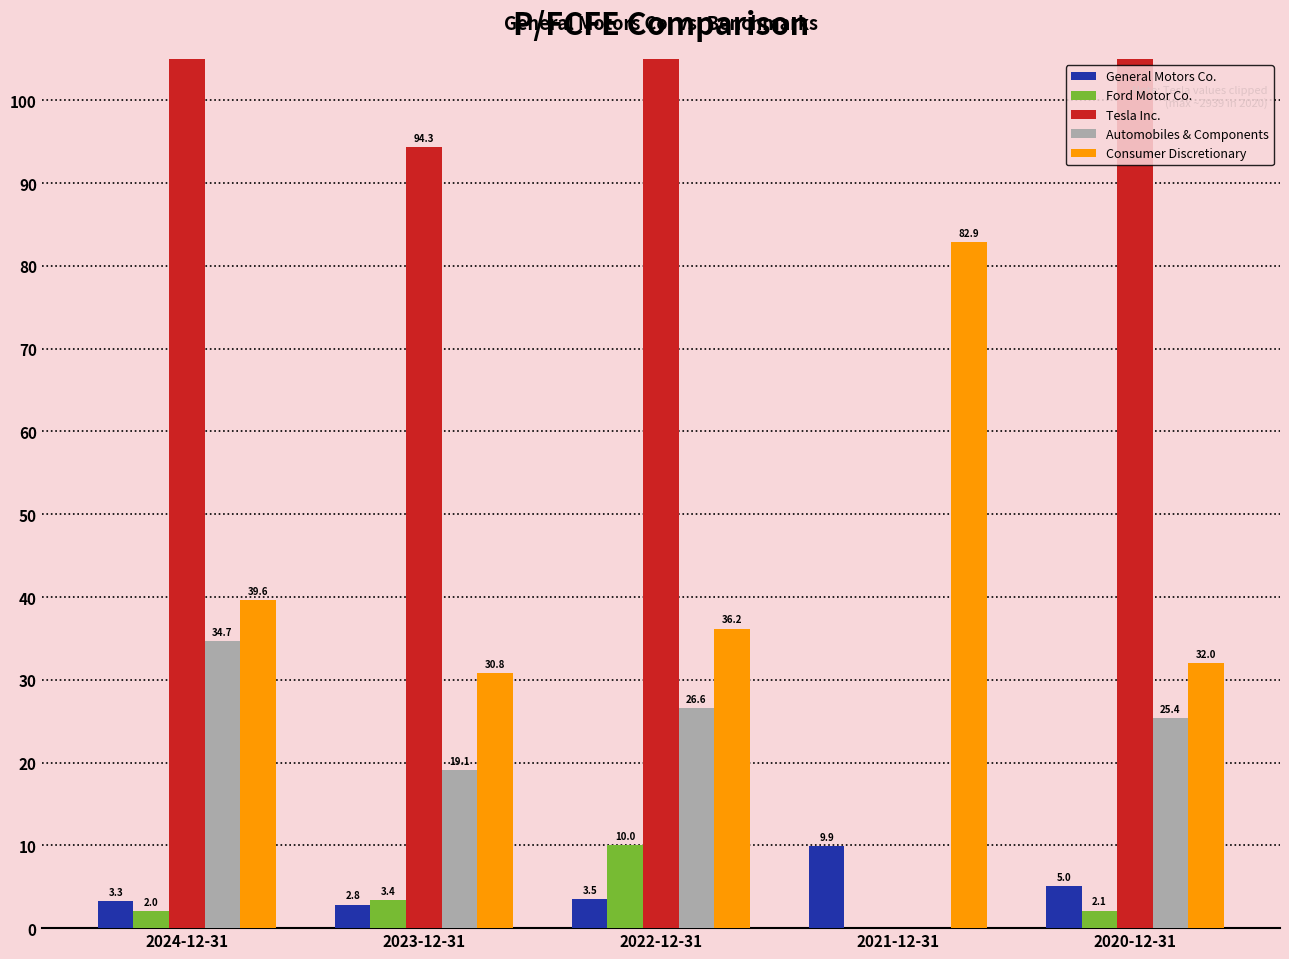

Reading left to right, extract all data points from this chart.

General Motors Co.: 3.3	2.8	3.5	9.9	5.0
Ford Motor Co.: 2.0	3.4	10.0	0.0	2.1
Tesla Inc.: 200.1	94.3	148.5	0.0	2938.9
Automobiles & Components: 34.7	19.1	26.6	0.0	25.4
Consumer Discretionary: 39.6	30.8	36.2	82.9	32.0